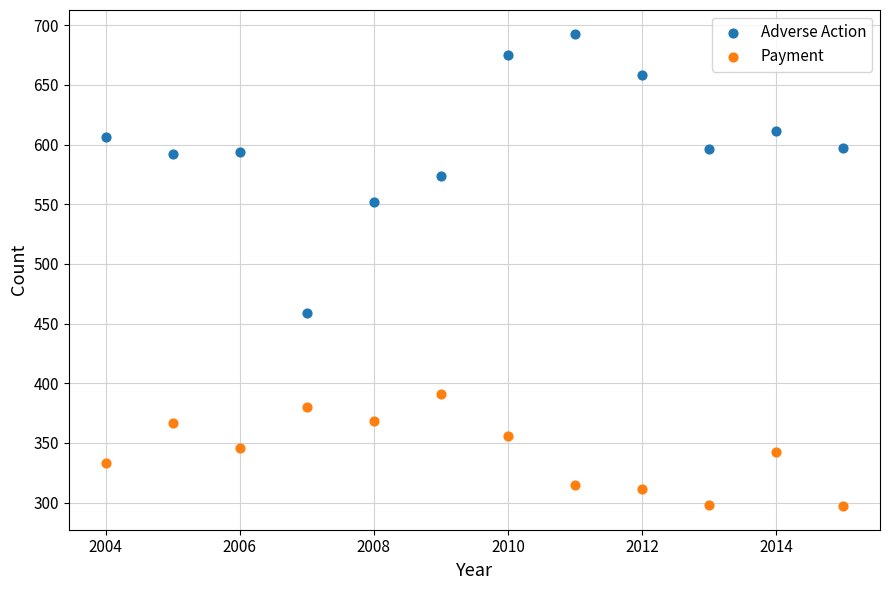

Across all series, what Y value is closest to 495?

459